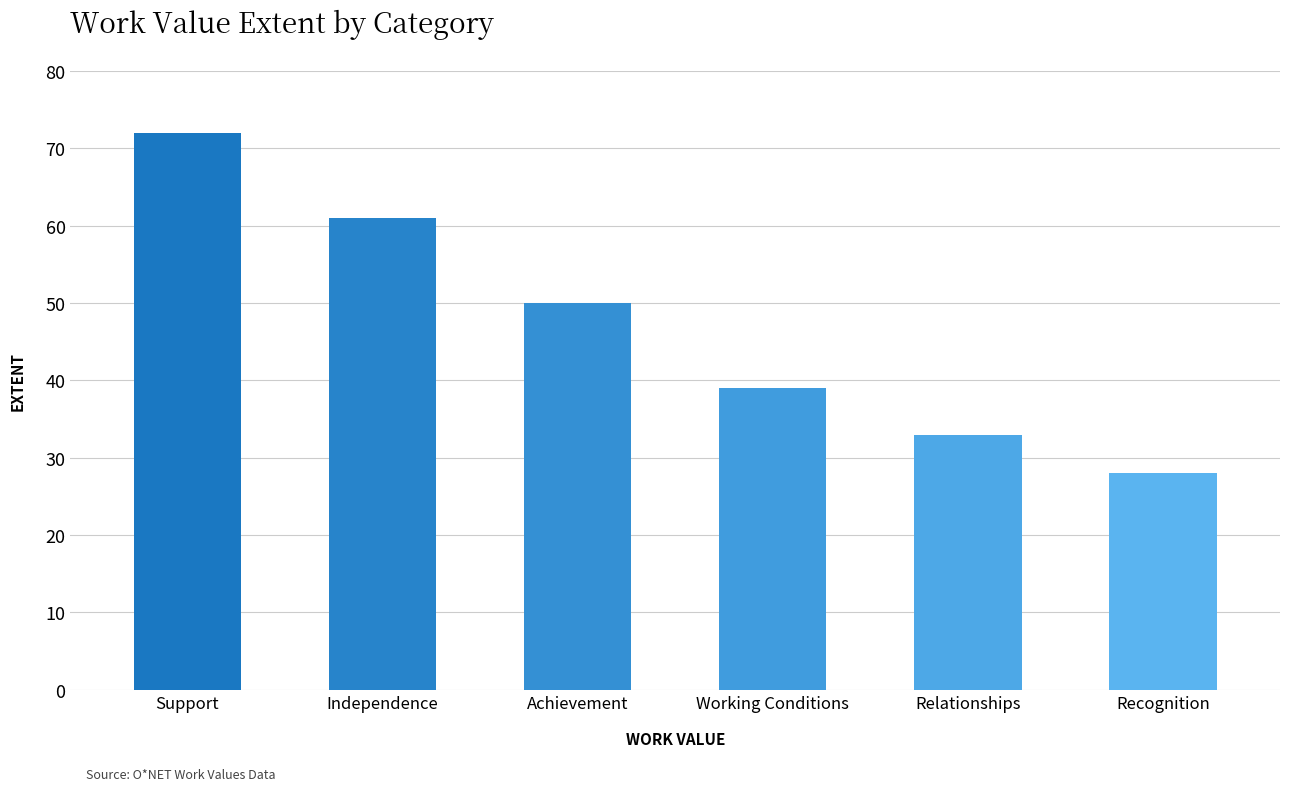

What is the value of the 1st bar from the left?

72